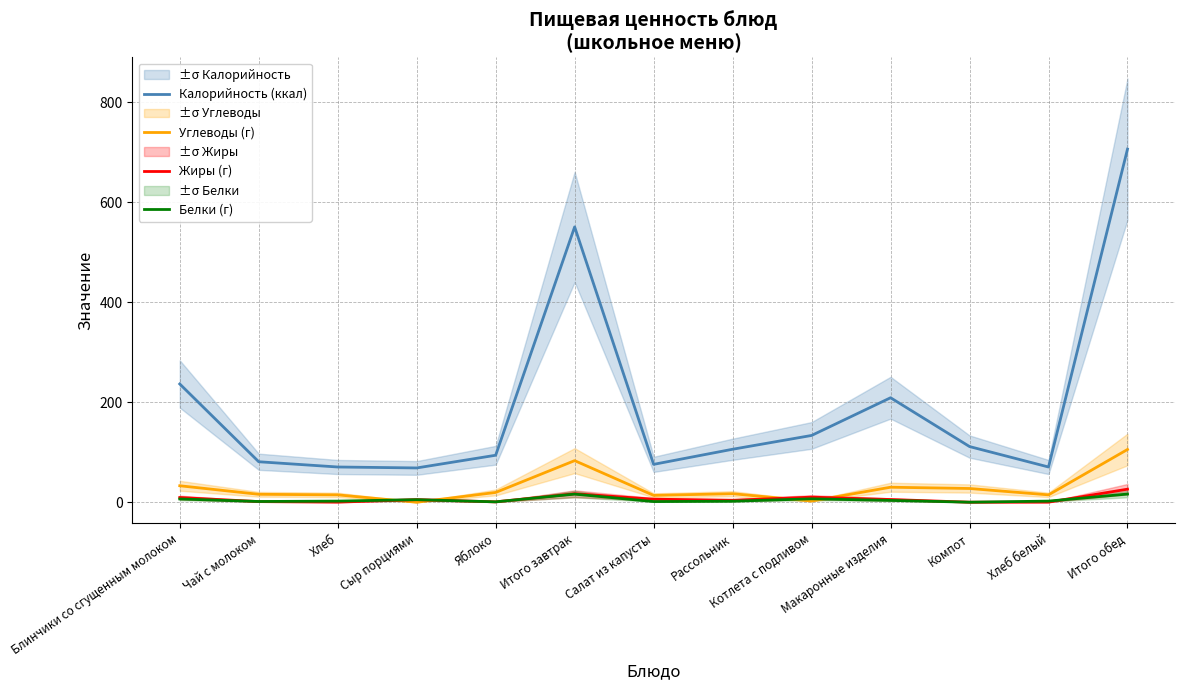

How many categories are shown in the chart?

13